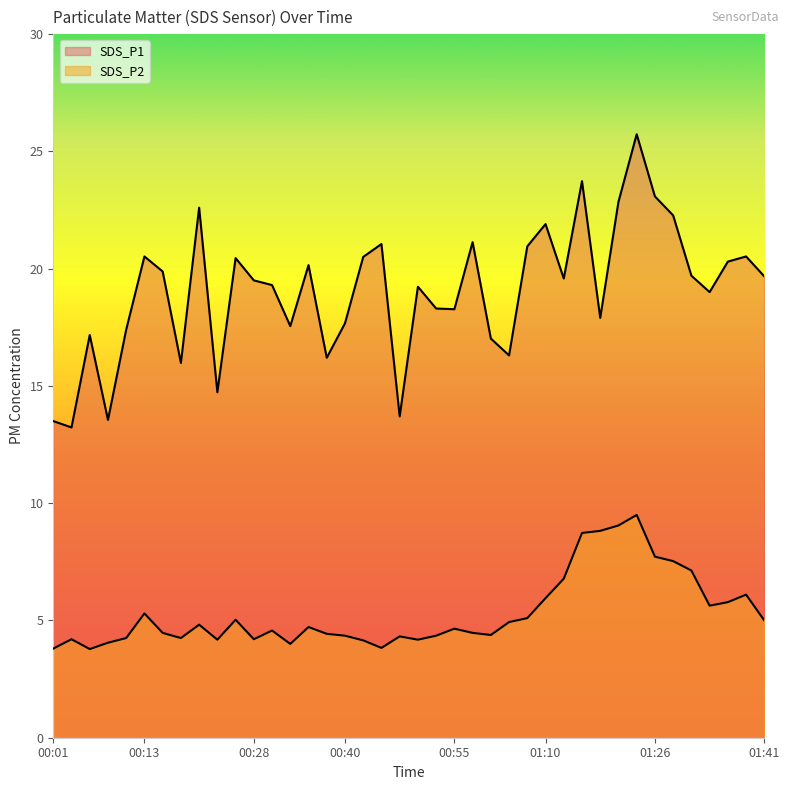

Rank the series by their maximum value, from lowest to highest.

SDS_P2, SDS_P1